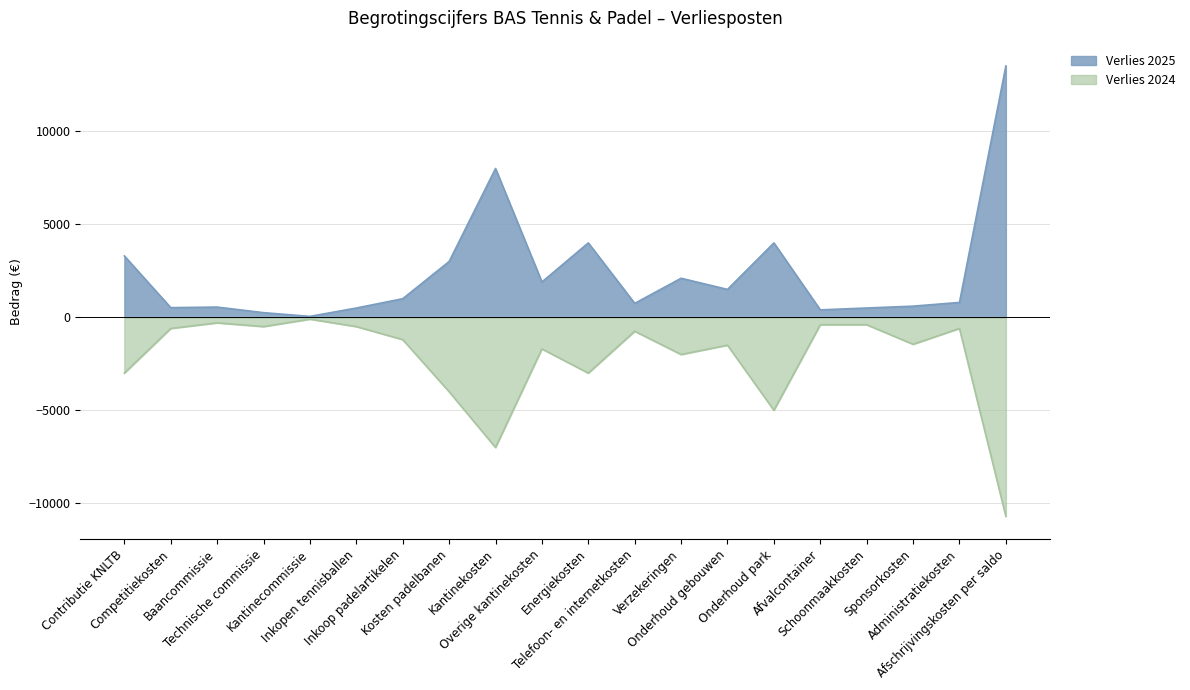

The value of Verlies 2024 at Kantinecommissie is -100. True or false?

True